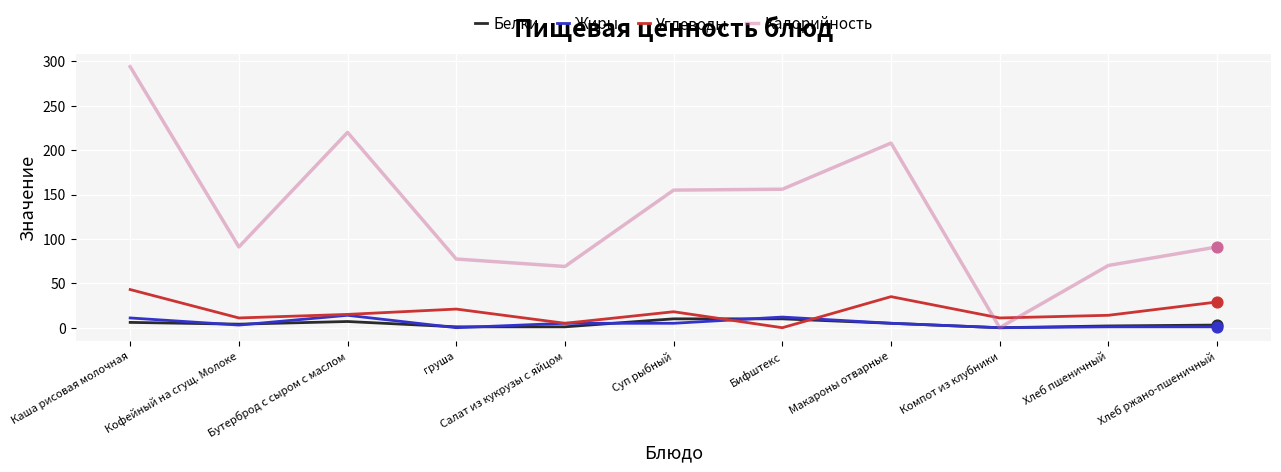

Which series changed the most between Салат из кукрузы с яйцом and Бифштекс?

Калорийность